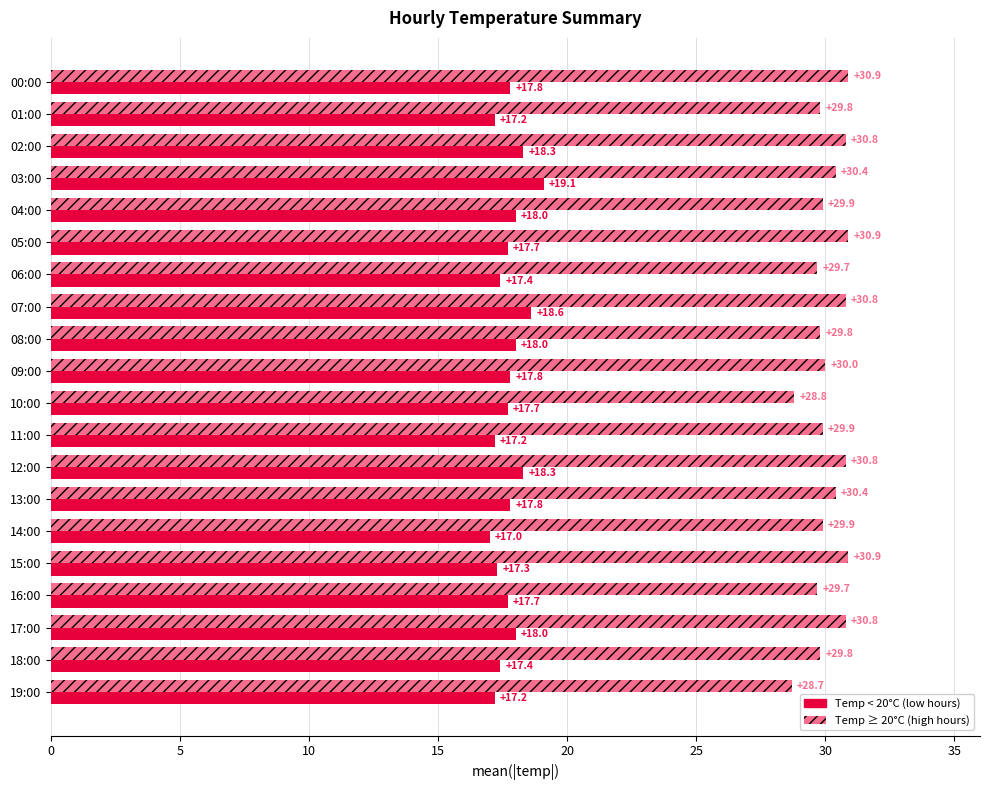

Which category has the lowest value across all series?

14:00